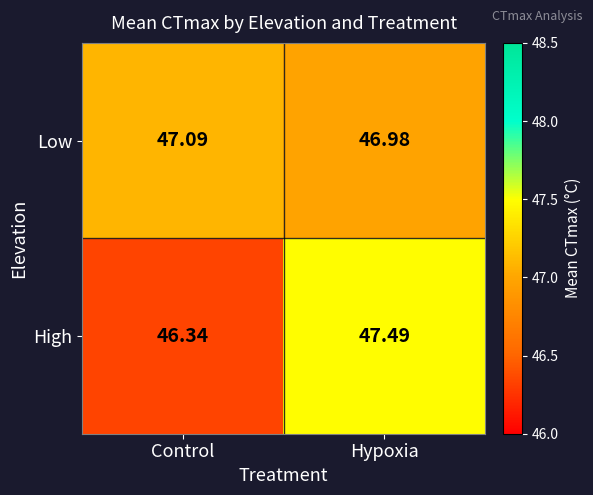

Which series has the largest range (max minus min)?

High